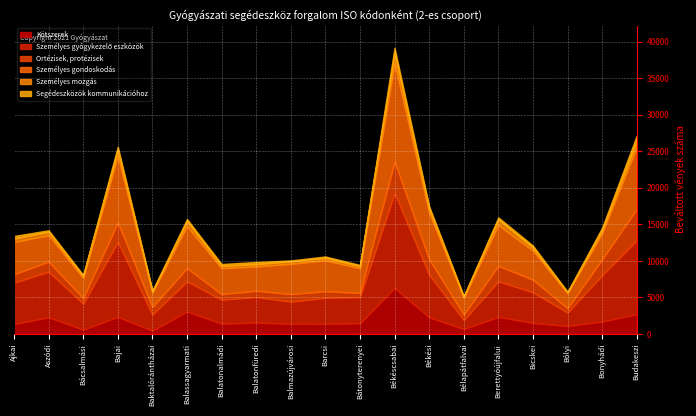

List the labels in order of Személyes gondoskodás value, largest first.

Békéscsabai, Bajai, Budakeszi, Békési, Balassagyarmati, Berettyóújfalui, Ajkai, Barcsi, Balmazújvárosi, Bicskei, Aszódi, Bonyhádi, Balatonalmádi, Bátonyterenyei, Balatonfüredi, Bácsalmási, Bélapátfalvai, Bólyi, Baktalórántházai